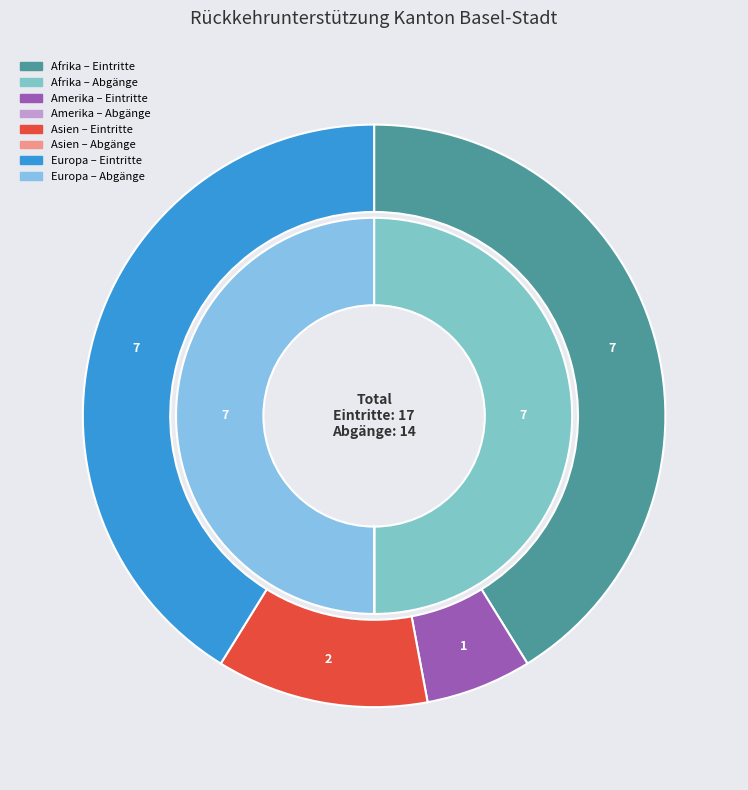

The Asien slice represents 1% of the pie. True or false?

False